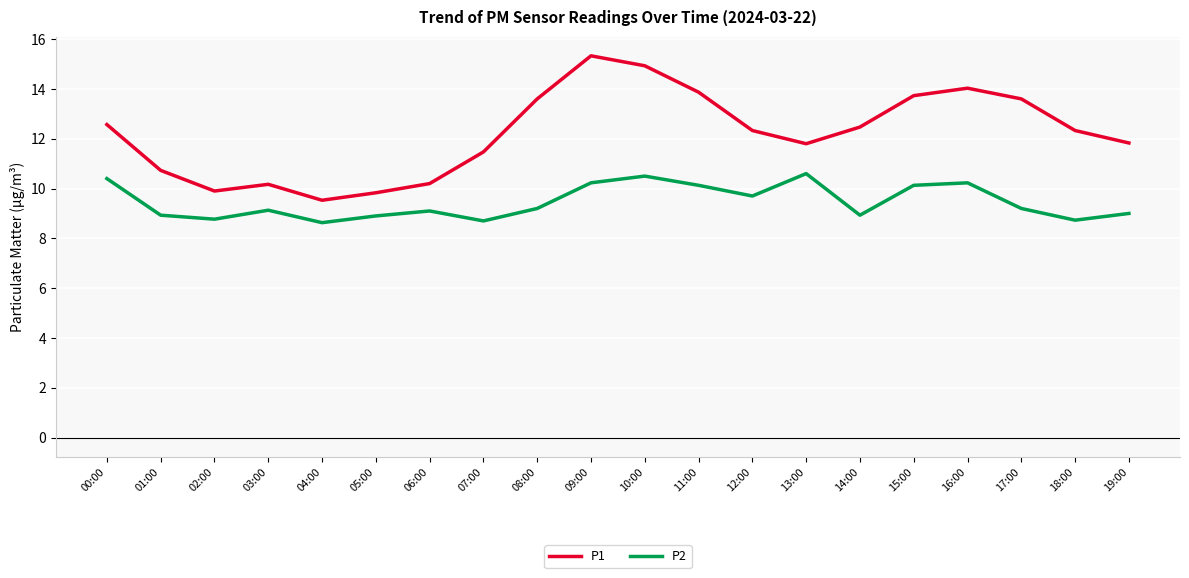

What is the minimum value shown in the chart?

8.6